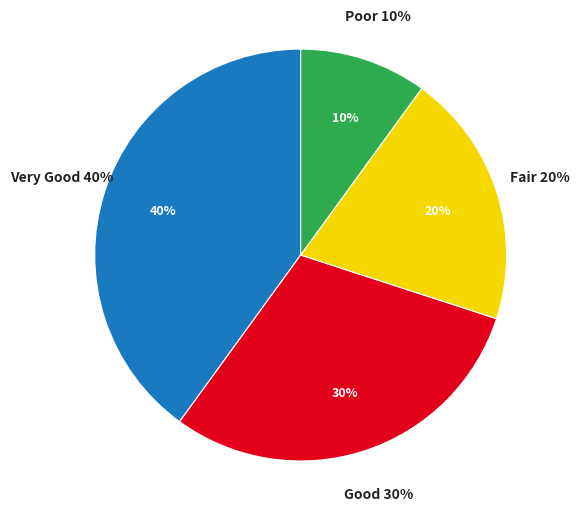

The Very Good slice represents 40% of the pie. True or false?

True